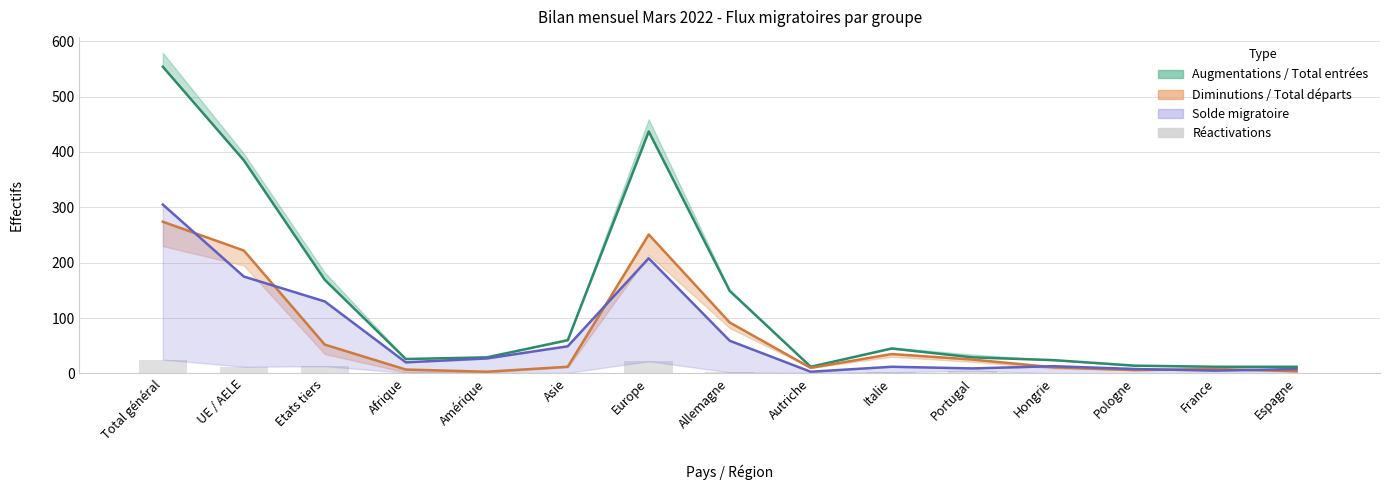

What is the sum of the Total entrées values at Afrique and Portugal?

55